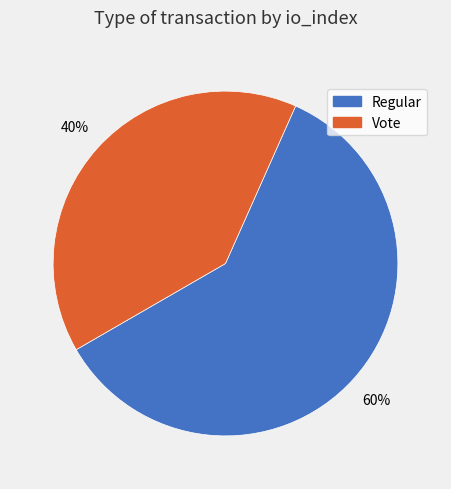

How many slices are in this pie chart?

2